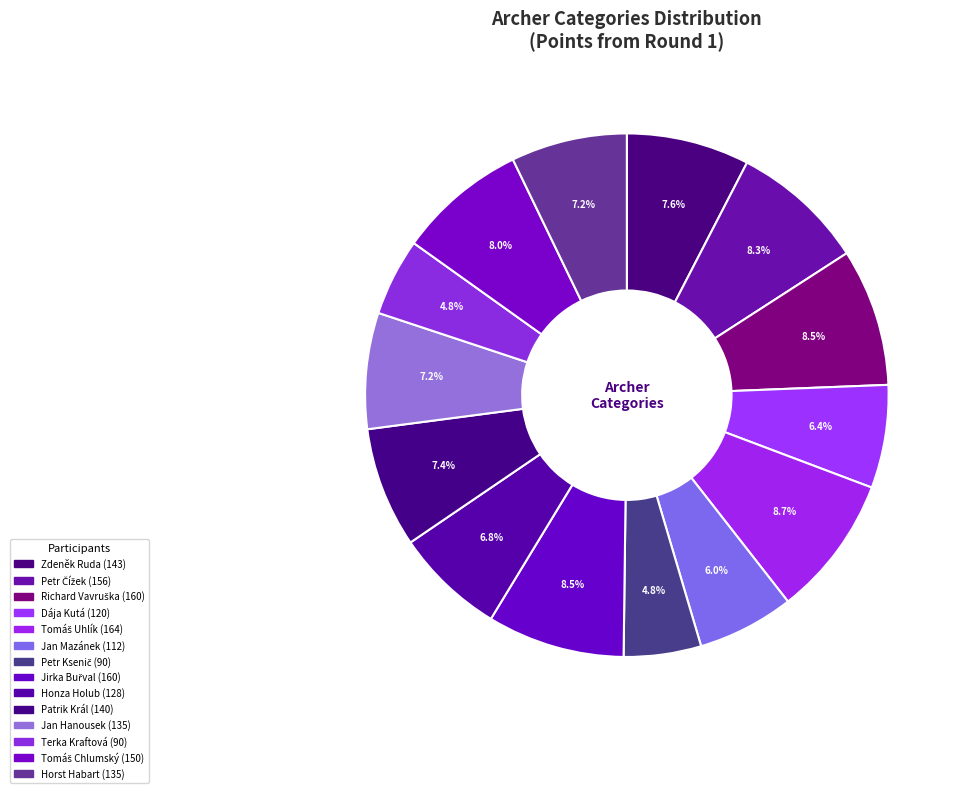

Count the number of slices in the pie.

14